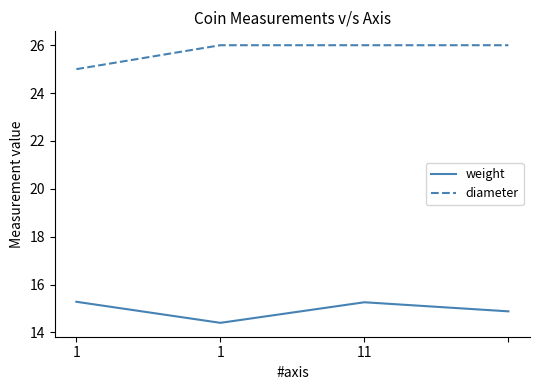

Rank the series by their average value, from lowest to highest.

weight, diameter